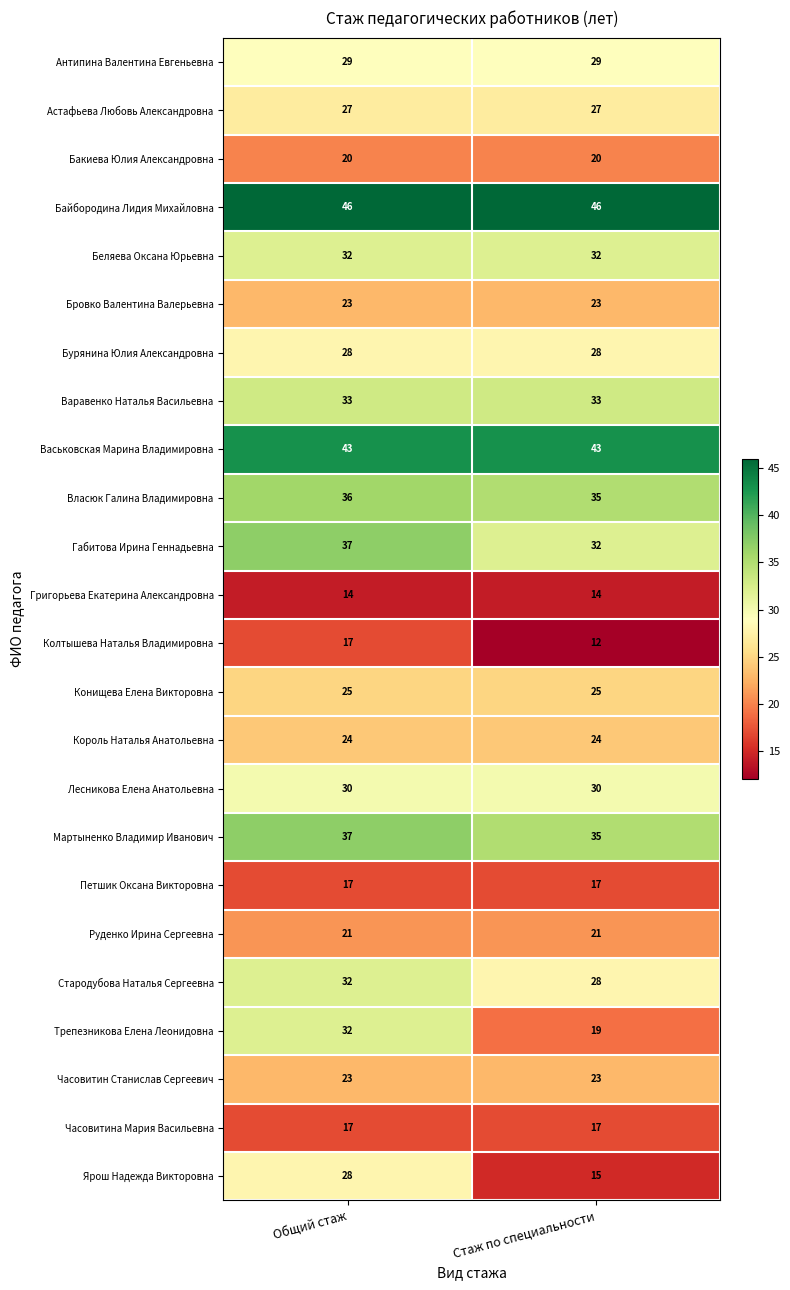

How many series are shown in this chart?

24